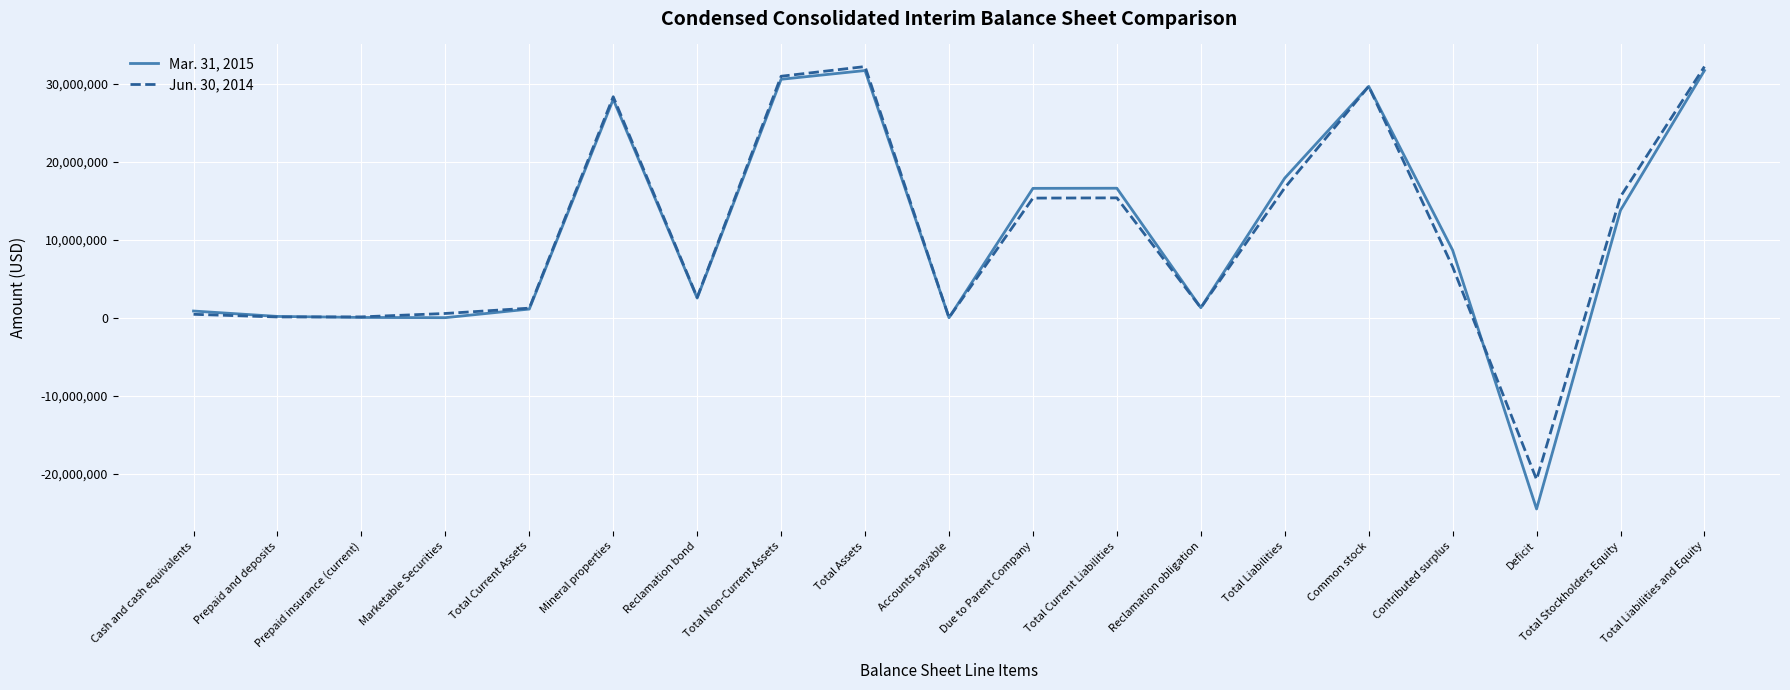

The Jun. 30, 2014 series shows 29654 at Accounts payable. True or false?

True